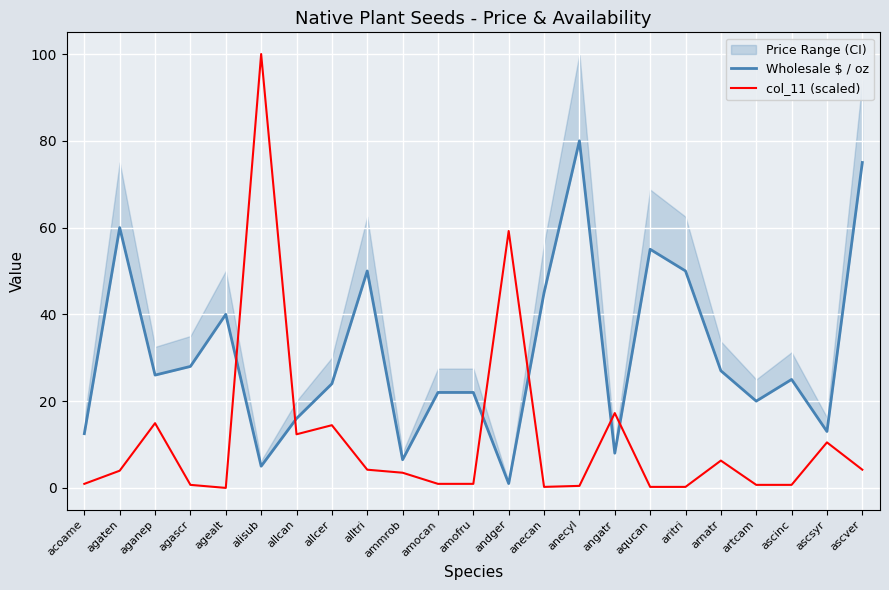

At arnatr, list the series in order from smallest to largest.

col_11 (scaled), Wholesale $ / oz